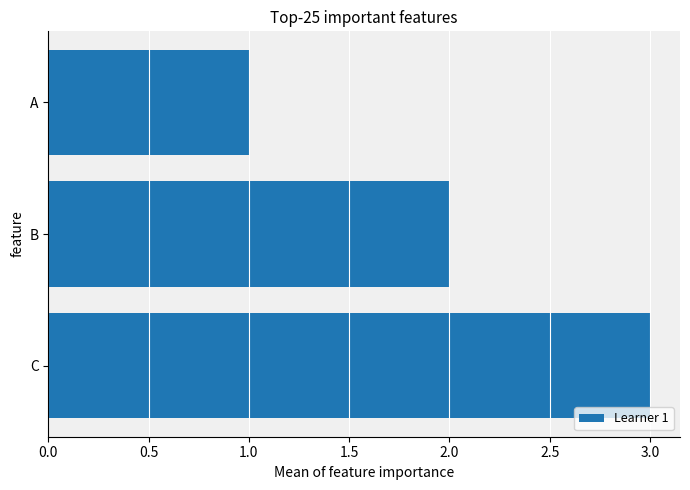

Which category has the highest value across all series?

C